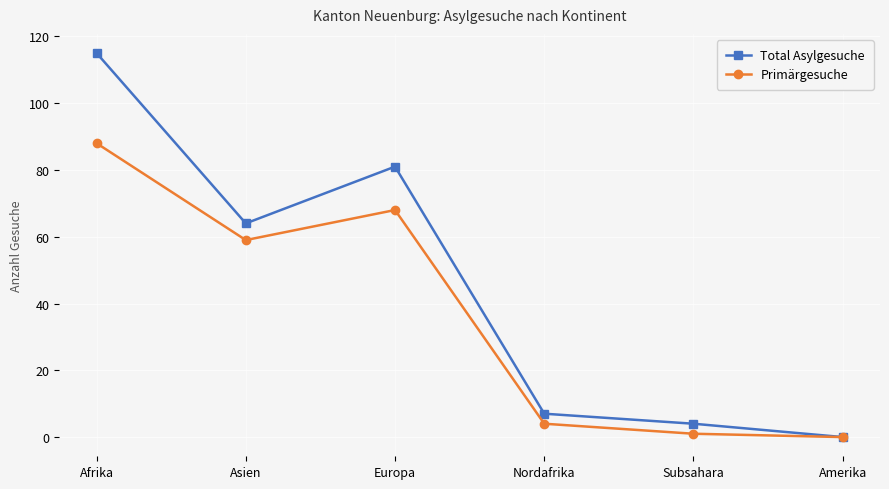

What is the spread (max minus min) of values at Europa?

13